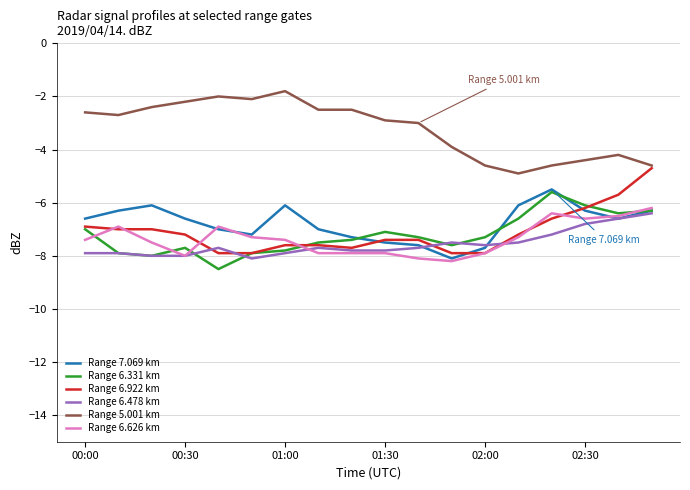

Which series has the largest total across all categories?

Range 5.001 km